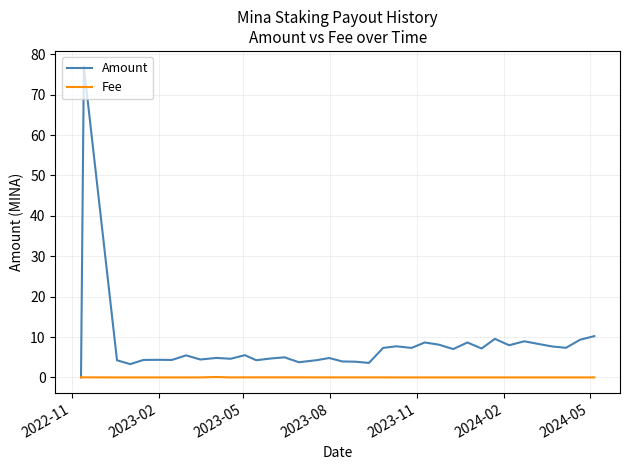

List the series in order of their overall mean, highest first.

Amount, Fee